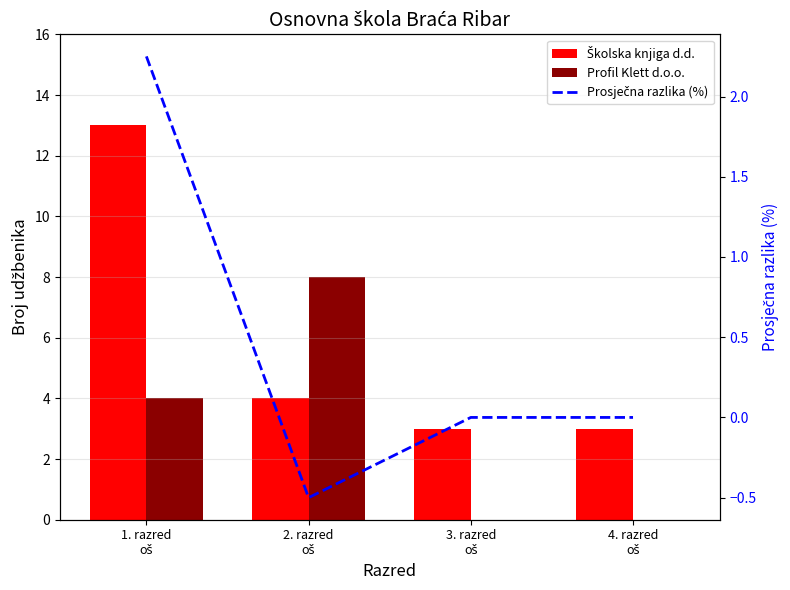

The value of Prosječna razlika (%) at 4. razred
oš is -1.8. True or false?

False